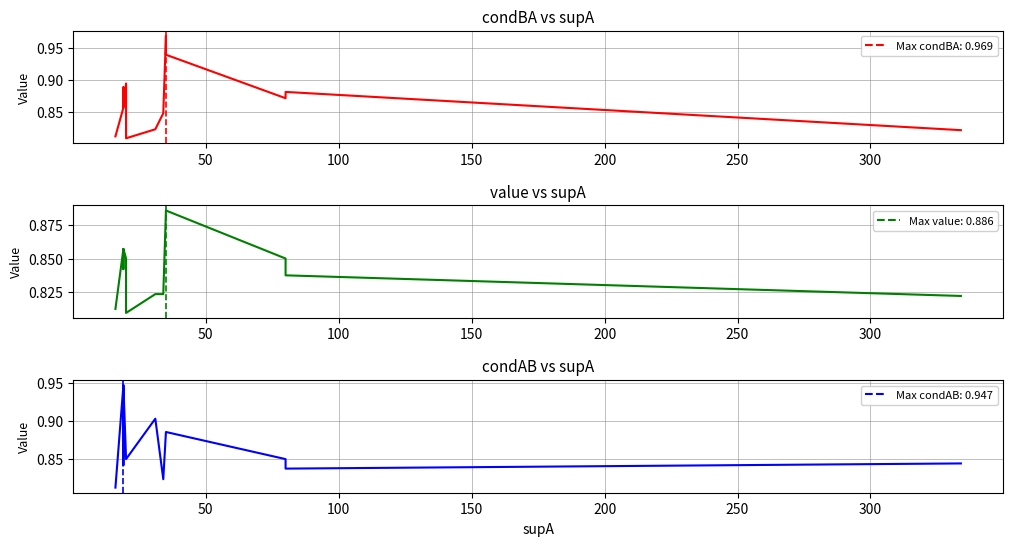

What is the average value of the value series series?

0.8